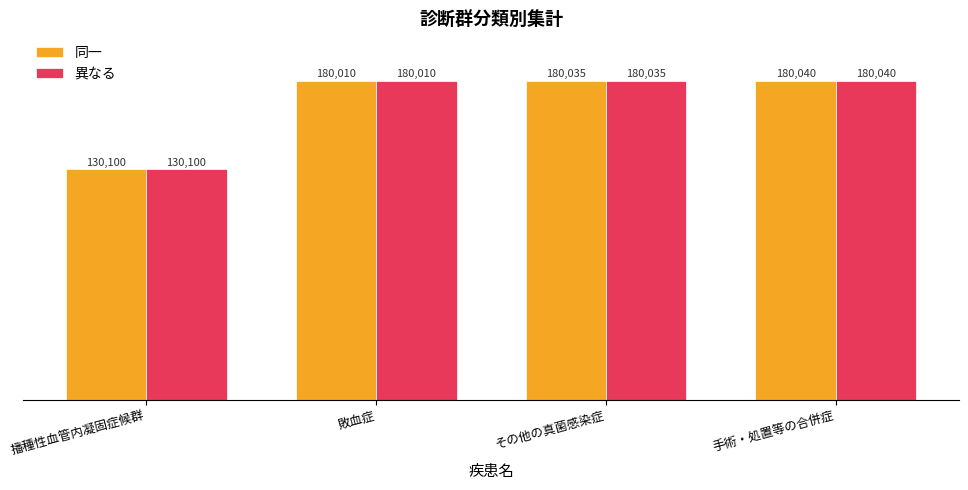

What is the average value of the 異なる series?

167546